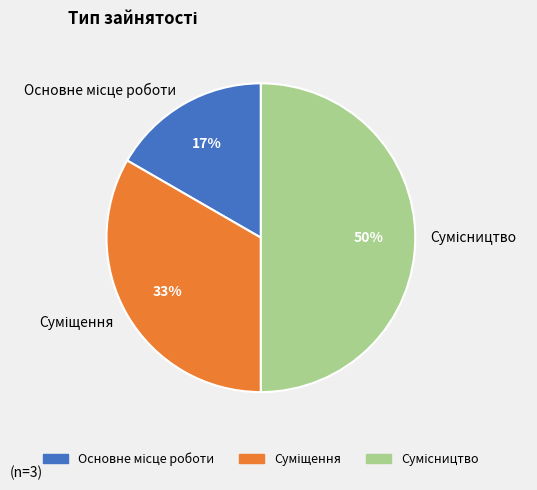

To the nearest percent, what is the difference between the largest and smallest slice percentages?

33%